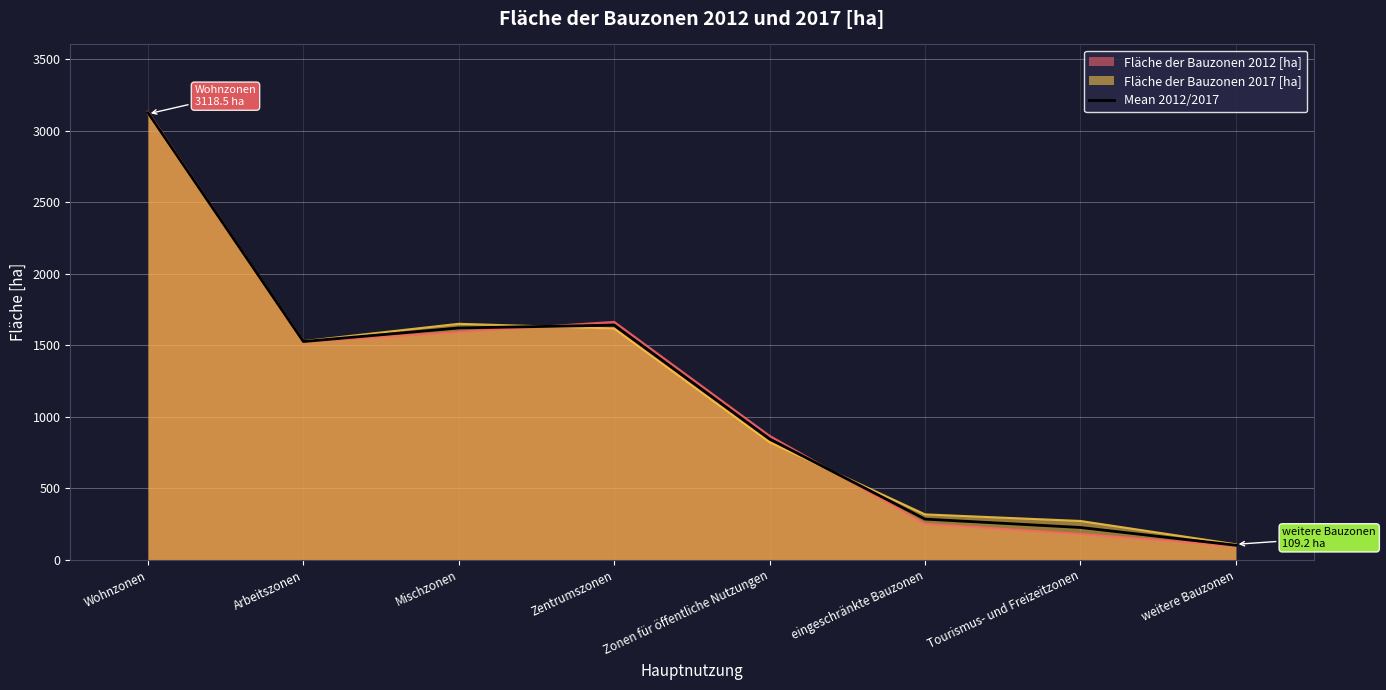

Where is the first local maximum?

Zentrumszonen